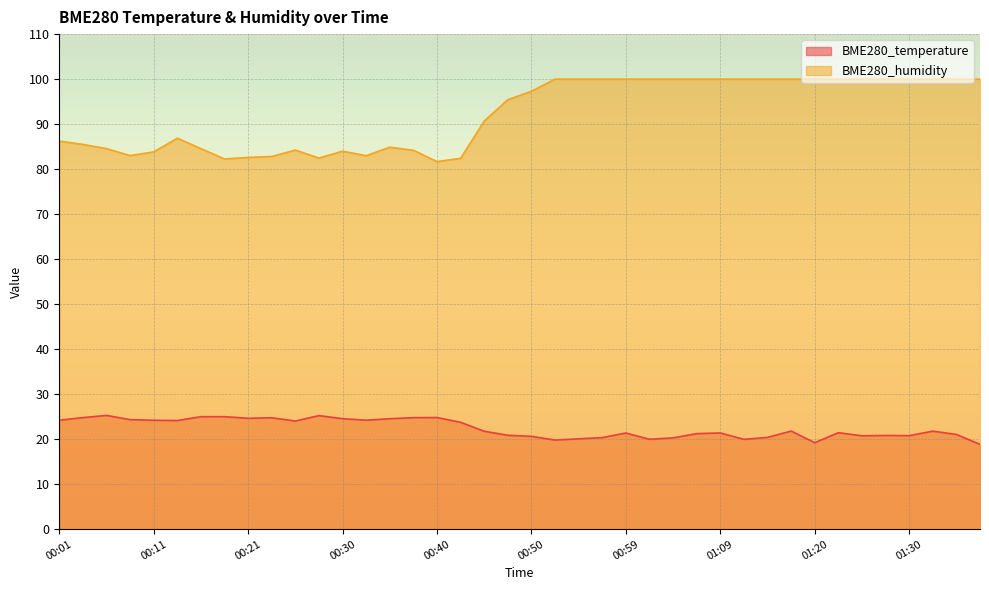

List the labels in order of BME280_temperature value, smallest first.

01:37, 01:20, 00:52, 01:12, 01:02, 00:55, 01:04, 00:57, 01:15, 00:50, 01:25, 01:30, 01:27, 00:47, 01:35, 01:07, 00:59, 01:09, 01:22, 00:45, 01:32, 01:17, 00:42, 00:26, 00:13, 00:11, 00:01, 00:33, 00:09, 00:35, 00:30, 00:21, 00:23, 00:38, 00:04, 00:40, 00:16, 00:18, 00:28, 00:06